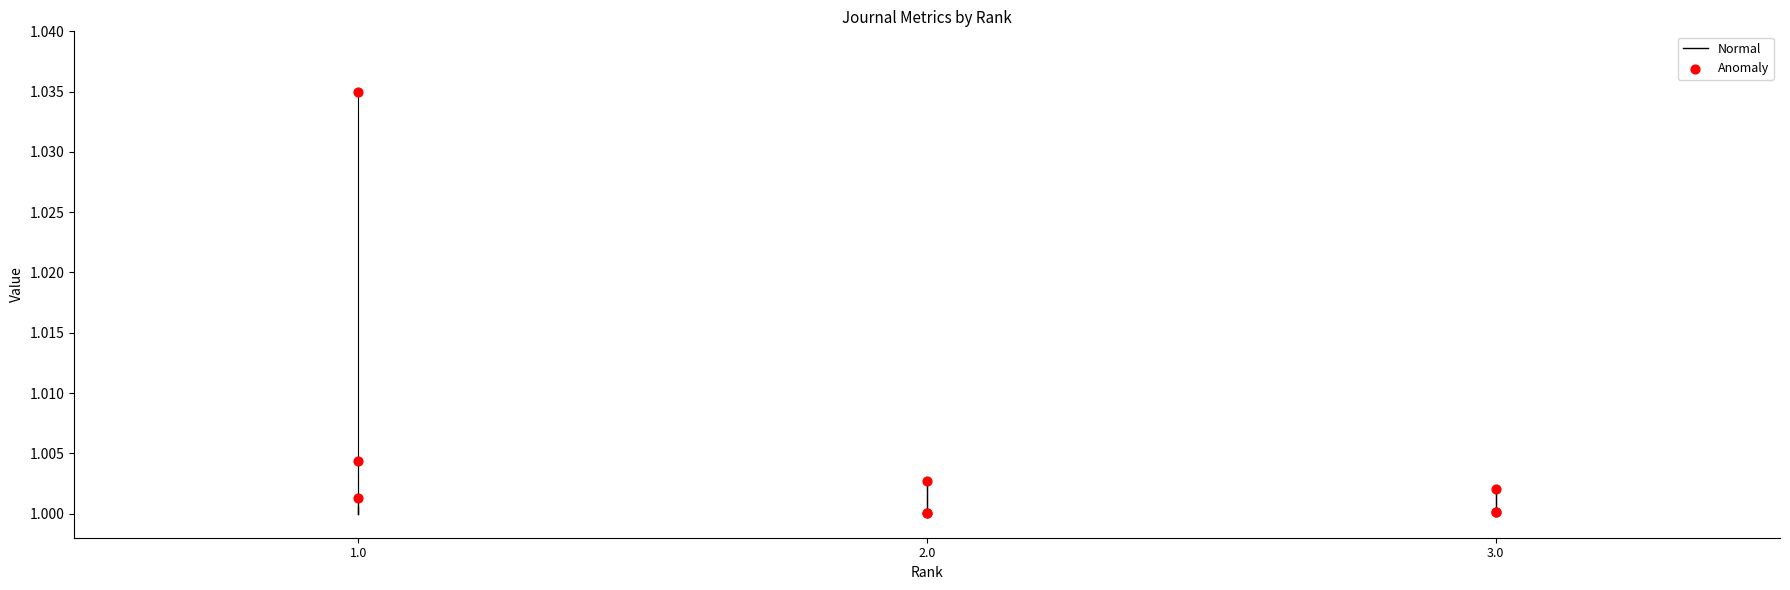

Approximately how many times larger is the value at 1.0 compared to 1.0?

1.0